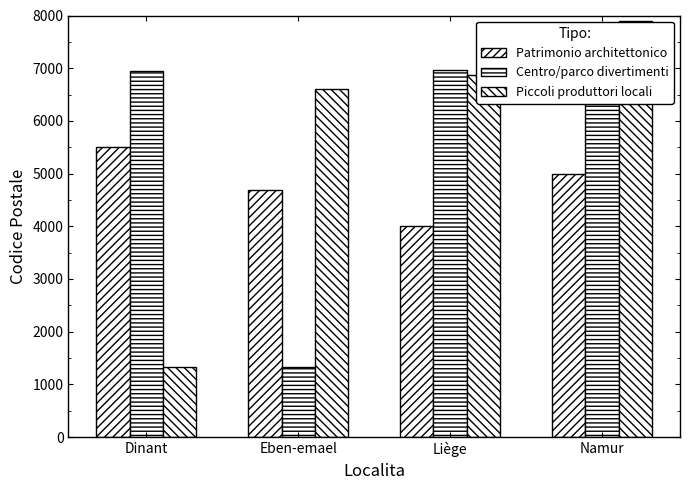

Rank the series at Dinant from lowest to highest value.

Piccoli produttori locali, Patrimonio architettonico, Centro/parco divertimenti